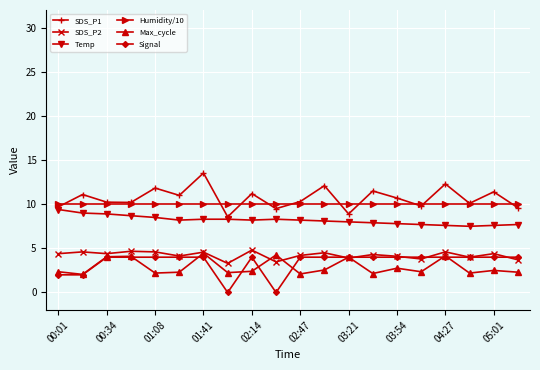

What is the maximum value shown in the chart?

13.5